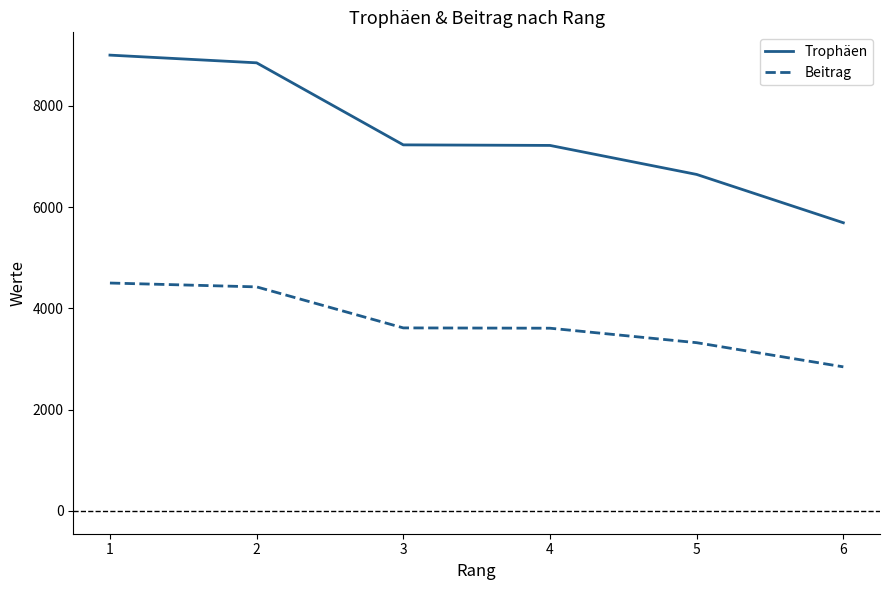

What is the maximum value shown in the chart?

9000